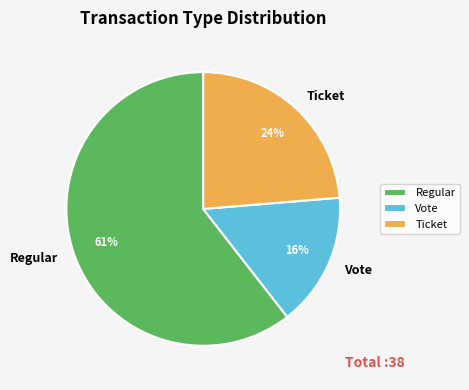

Which has a higher value, Vote or Regular?

Regular